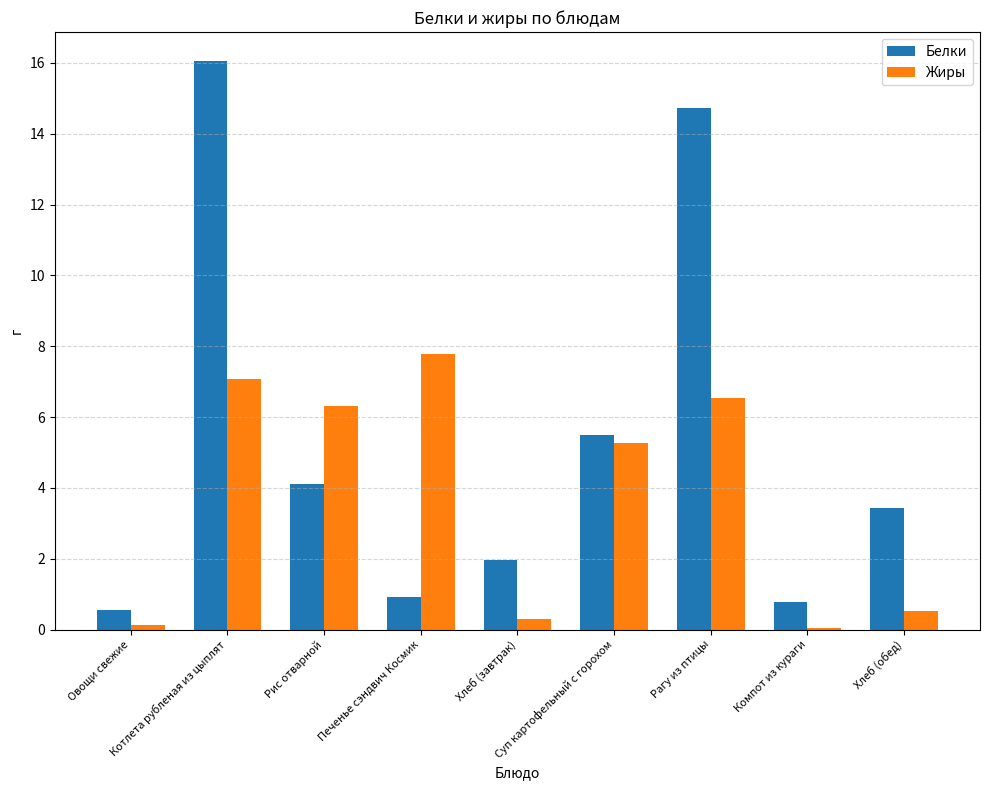

What is the sum of all Белки values?

48.0